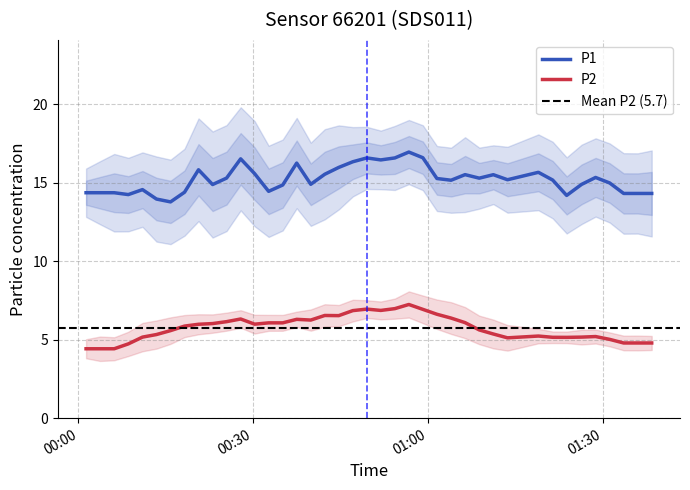

Rank the categories by P2 value from lowest to highest.

0, 1, 39, 2, 32, 38, 37, 3, 28, 7, 14, 31, 36, 34, 4, 35, 30, 5, 33, 29, 12, 27, 8, 10, 6, 23, 11, 16, 20, 26, 15, 19, 18, 9, 13, 17, 24, 22, 25, 21